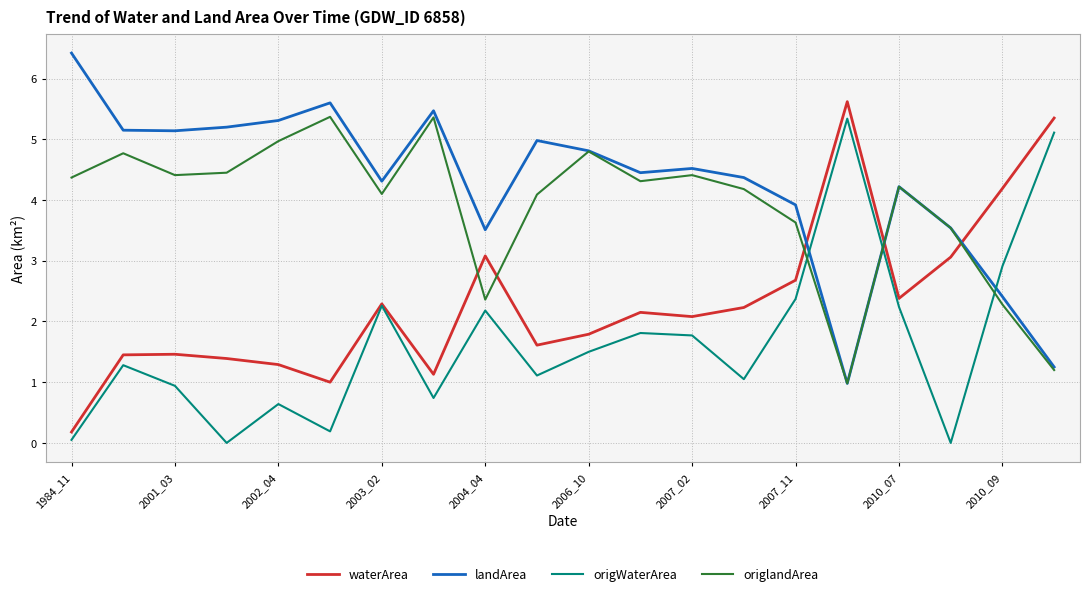

Which series ends up on top after the final intersection of origlandArea and origWaterArea?

origWaterArea